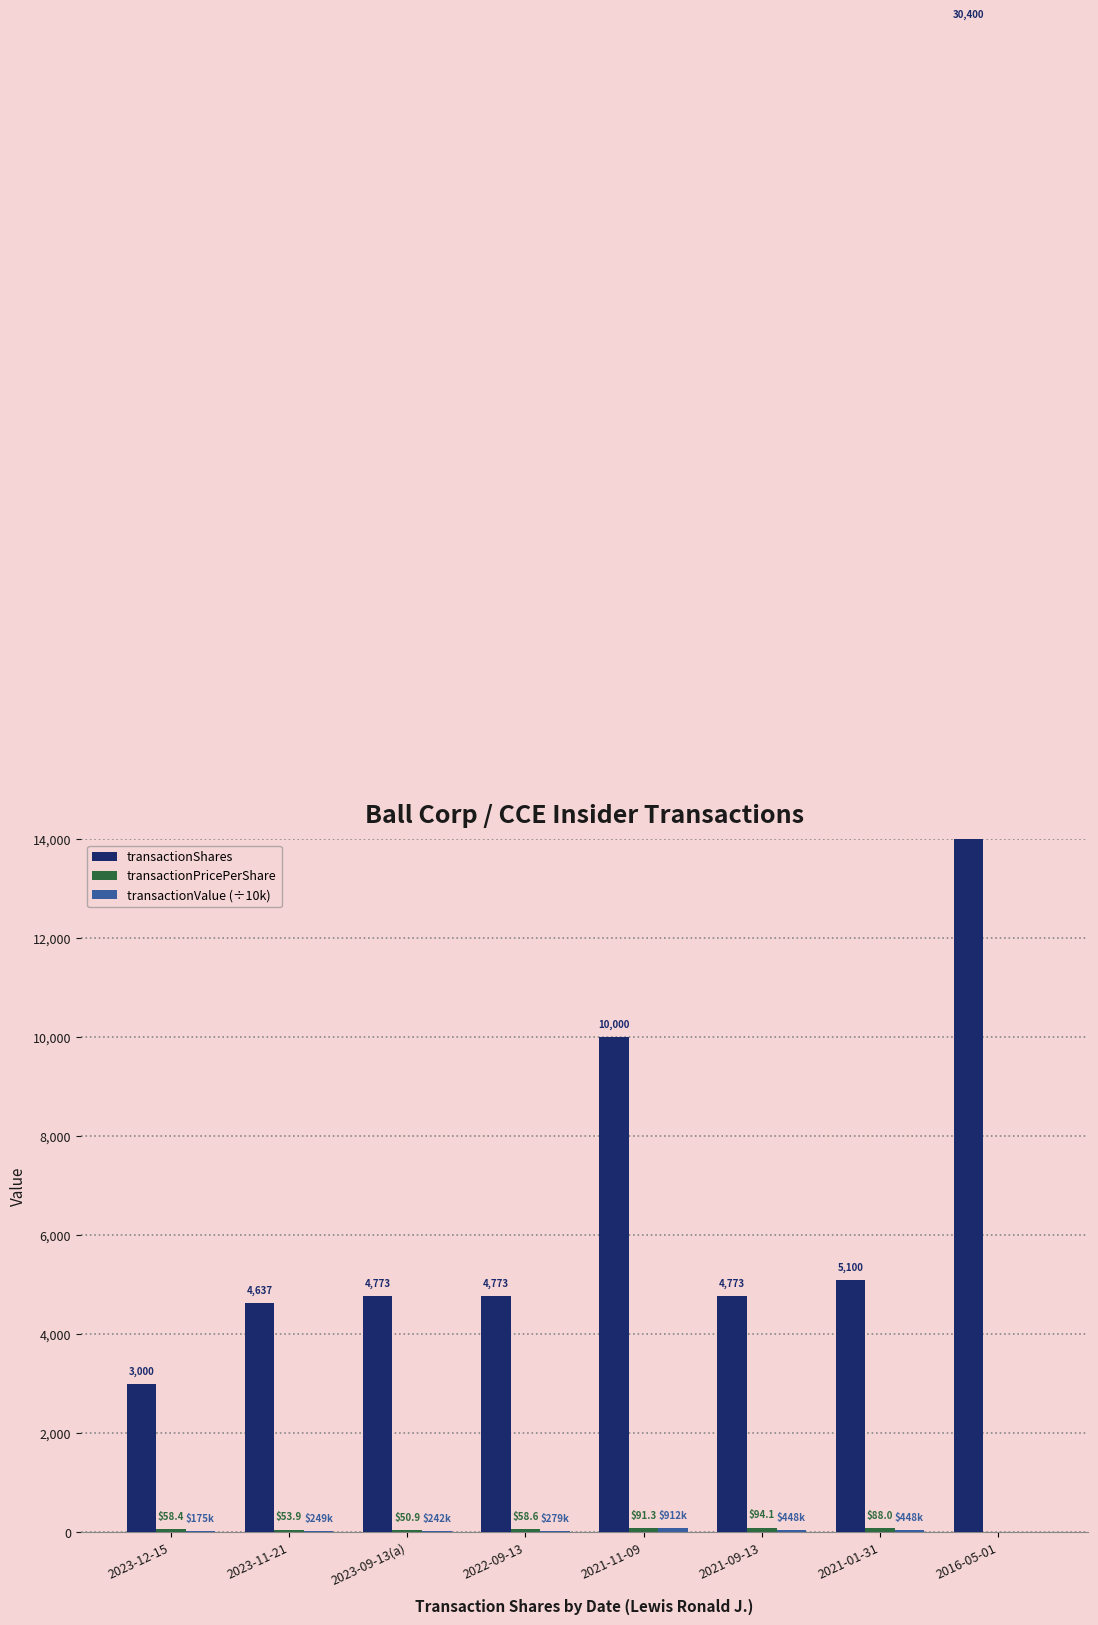

How many distinct data groups are displayed?

3